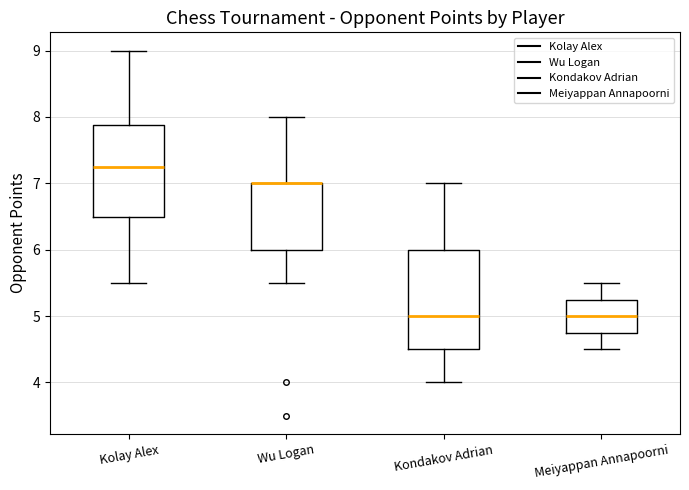

Comparing the boxes themselves (not the whiskers), which one is the tallest?

Kondakov Adrian